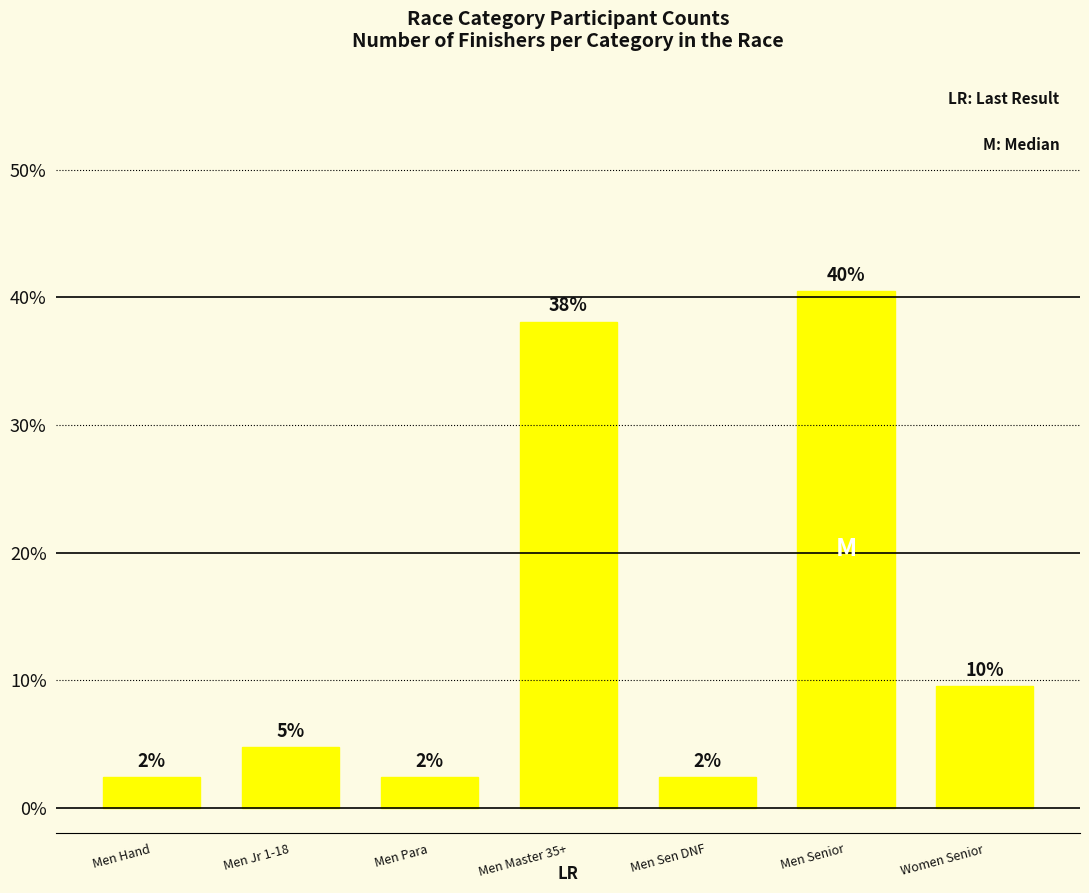

Is it true that the value at Women Senior is 9.5?

True